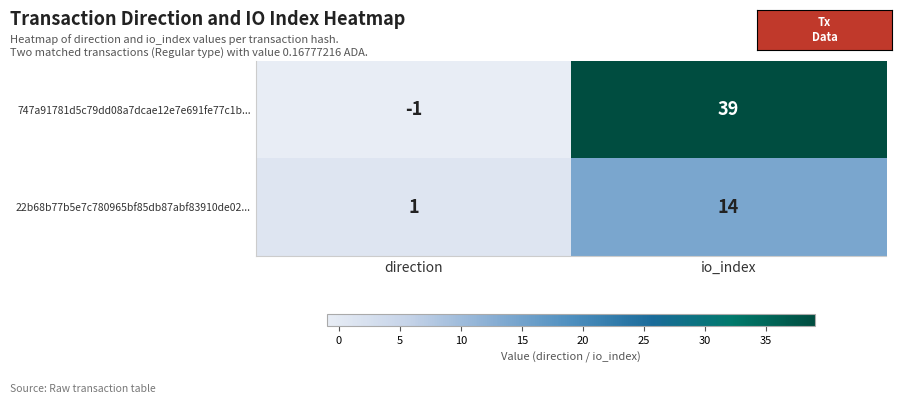

The value of 22b68b77b5e7c780965bf85db87abf83910de02... at direction is 1. True or false?

True